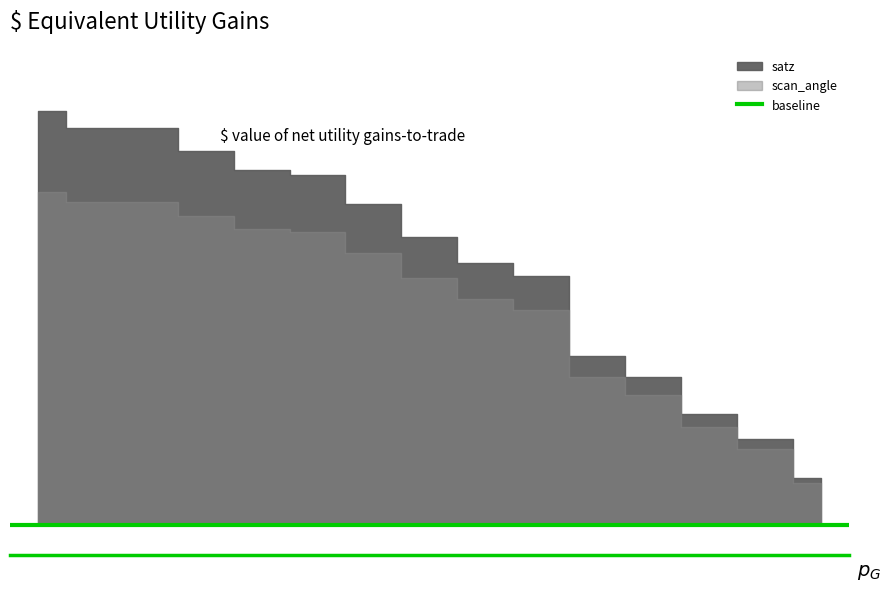

The value of satz at 8 is 70.0. True or false?

False